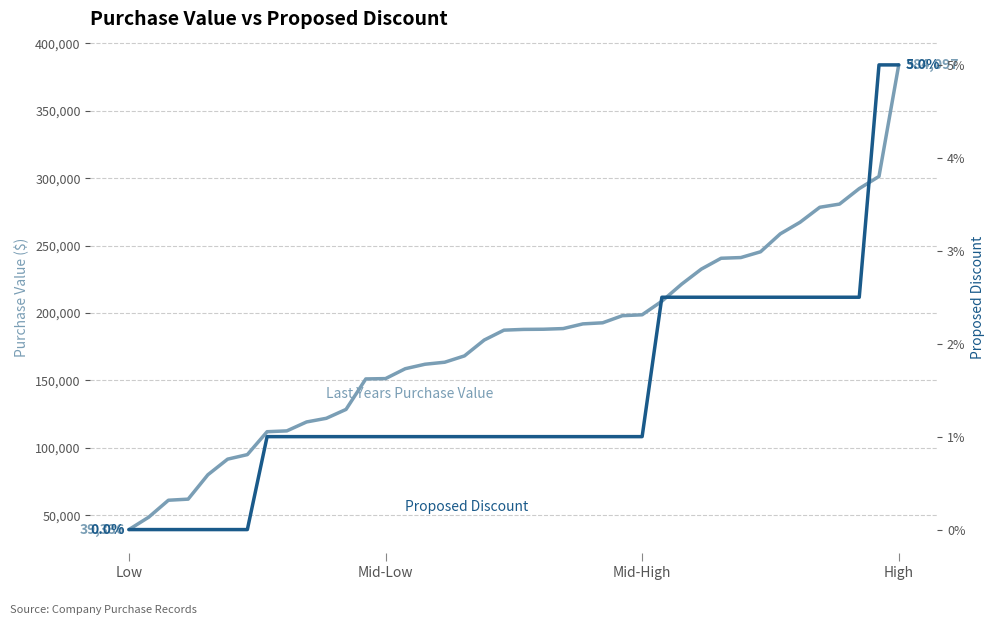

At Mid-High, list the series in order from smallest to largest.

Proposed Discount, Last Years Purchase Value